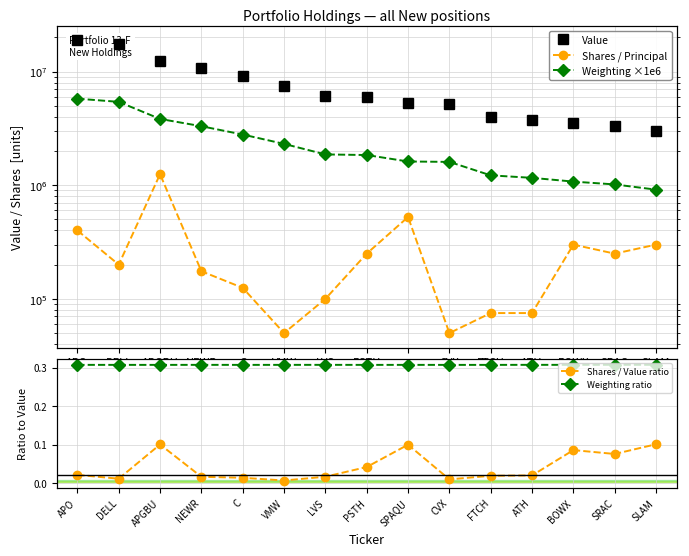

What is the label of the 2nd point from the left?

DELL